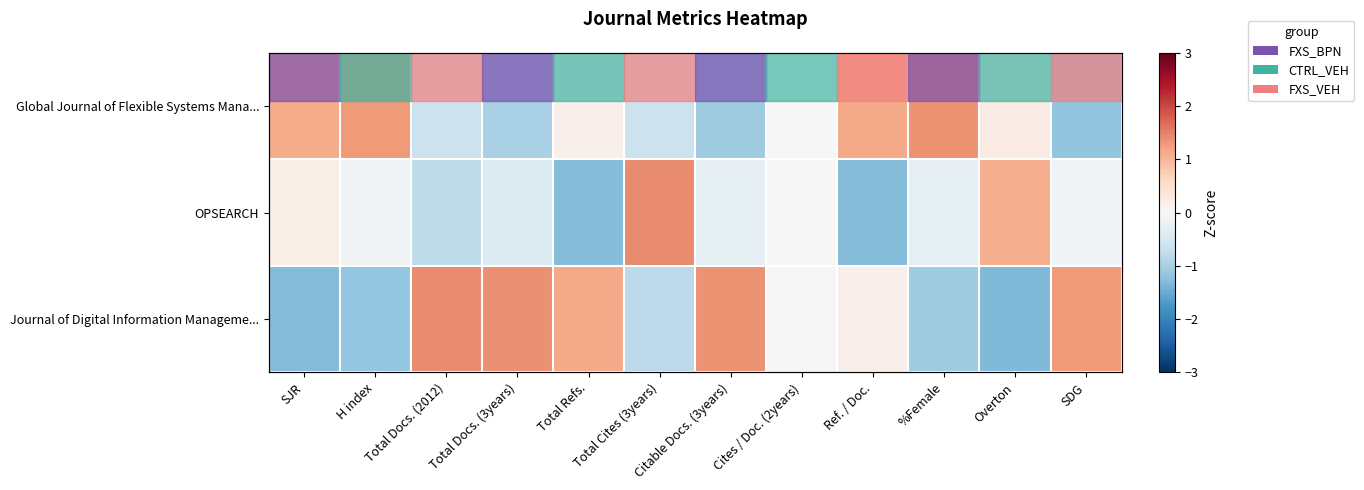

Count the number of categories in the chart.

12